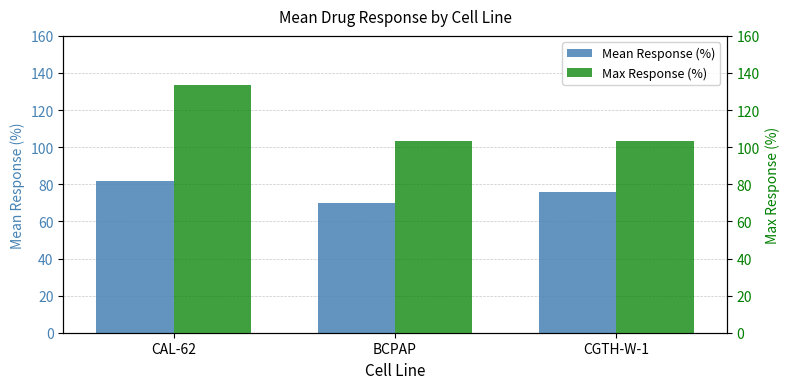

What is the highest value of the Mean Response (%) series?

81.8